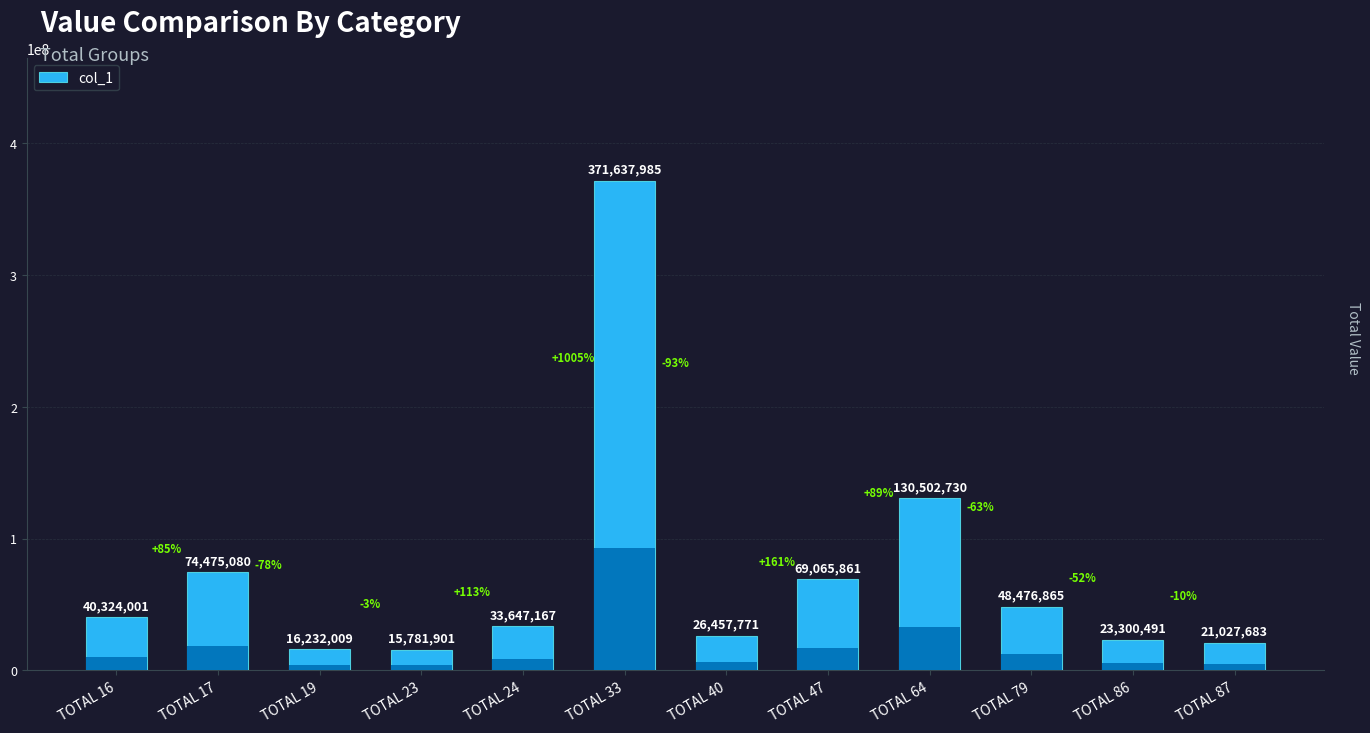

List the labels in order of value, smallest first.

TOTAL 23, TOTAL 19, TOTAL 87, TOTAL 86, TOTAL 40, TOTAL 24, TOTAL 16, TOTAL 79, TOTAL 47, TOTAL 17, TOTAL 64, TOTAL 33